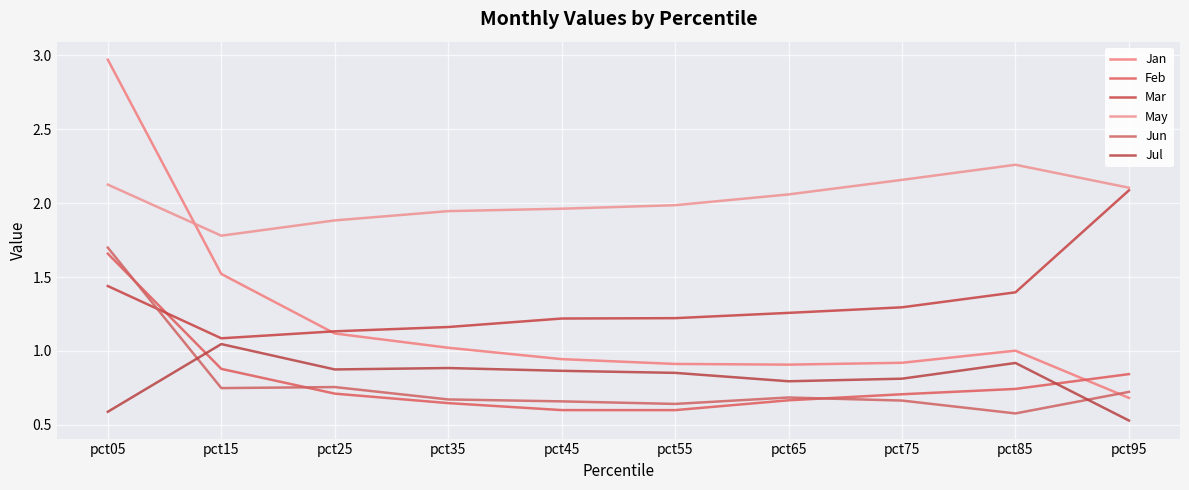

What is the greatest value displayed?

3.0